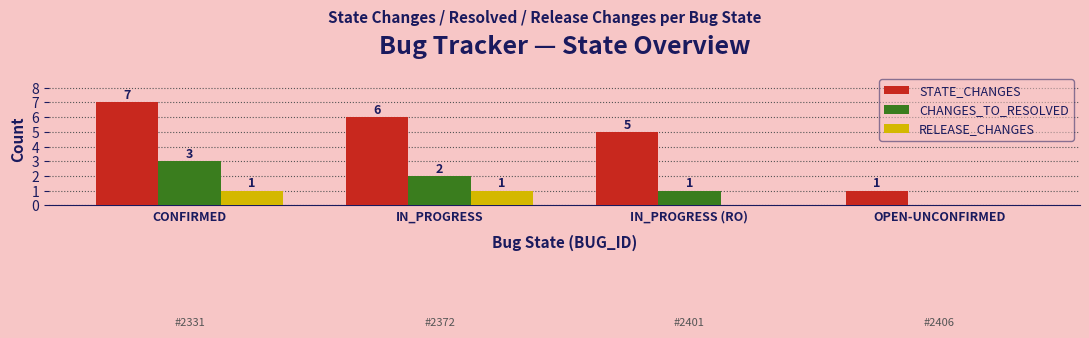

What is the sum of the STATE_CHANGES values at IN_PROGRESS (RO) and OPEN-UNCONFIRMED?

6